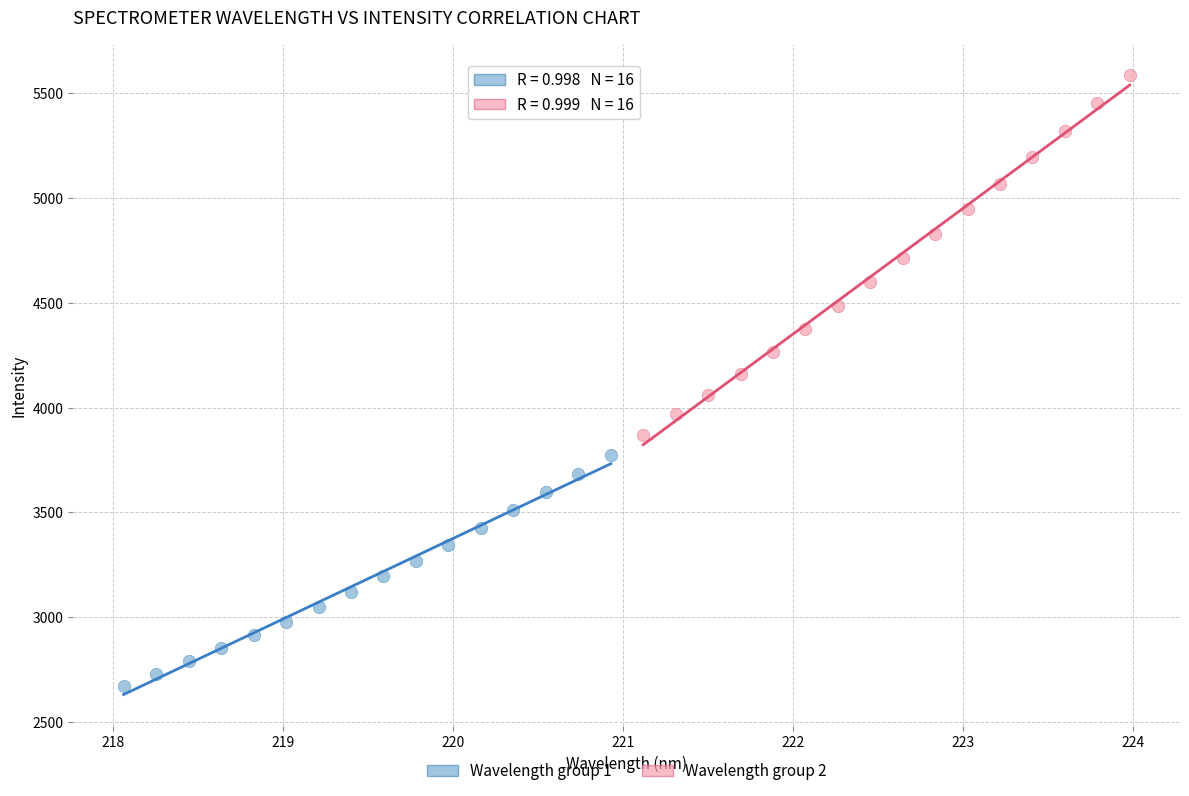

Which series reaches the maximum Y coordinate?

Wavelength group 2